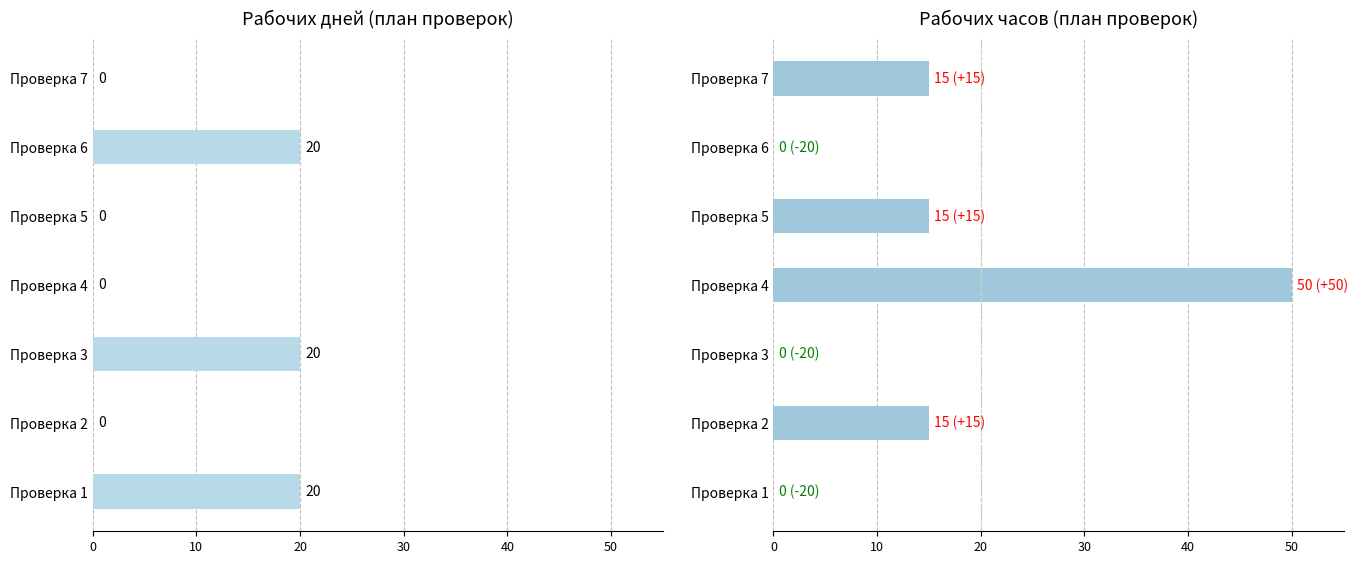

Reading right to left, transcribe all the data shown in this chart.

Рабочих дней: 0	20	0	0	20	0	20
Рабочих часов: 15	0	15	50	0	15	0